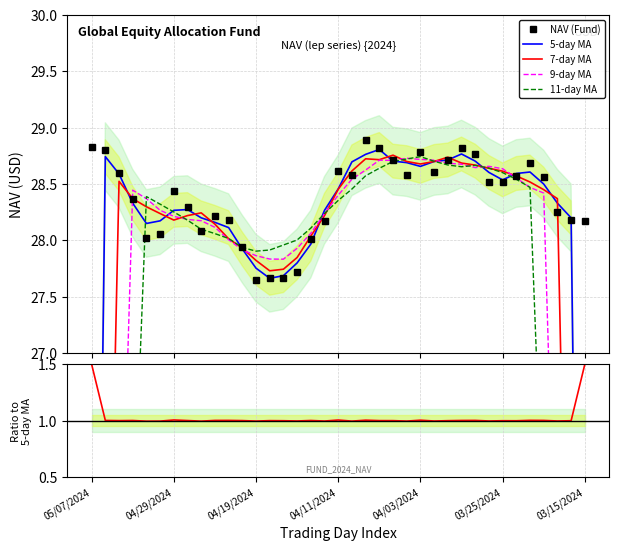

How many values in the 11-day MA series exceed 28?

25